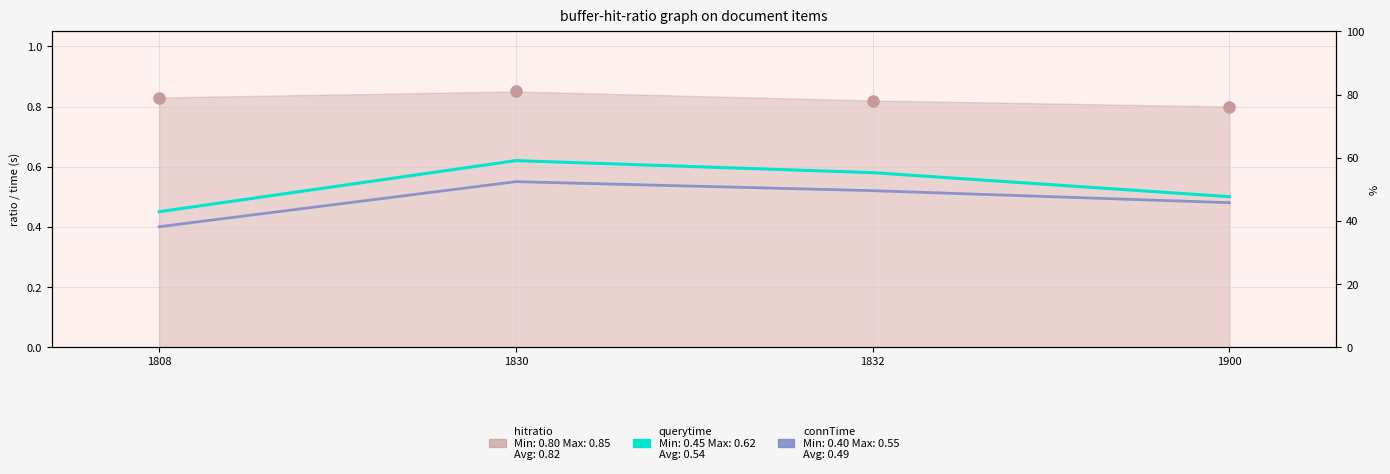

At how many categories does at least one series exceed 0?

4